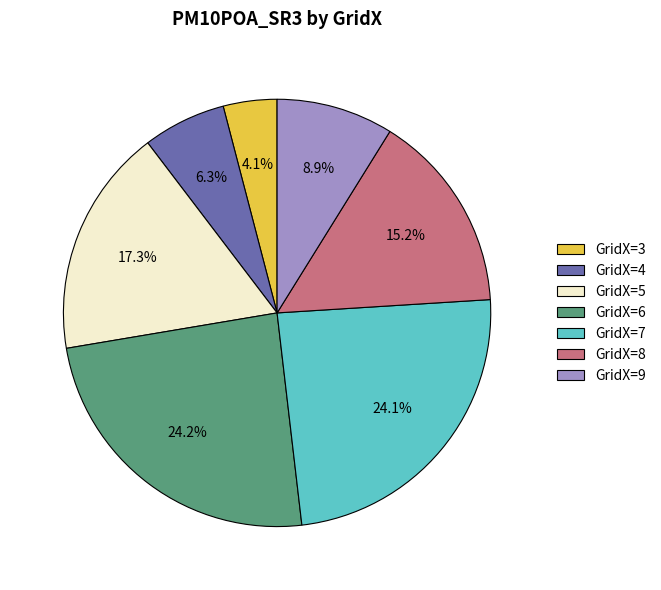

Which category has the smallest portion of the pie?

GridX=3